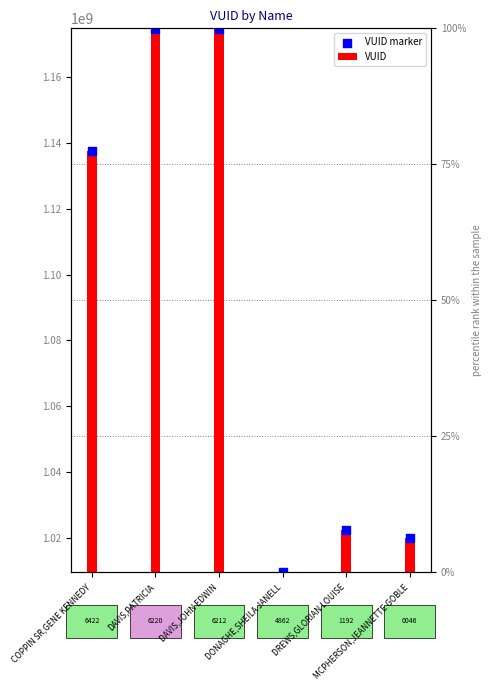

Which series has the largest Y range (max minus min)?

VUID